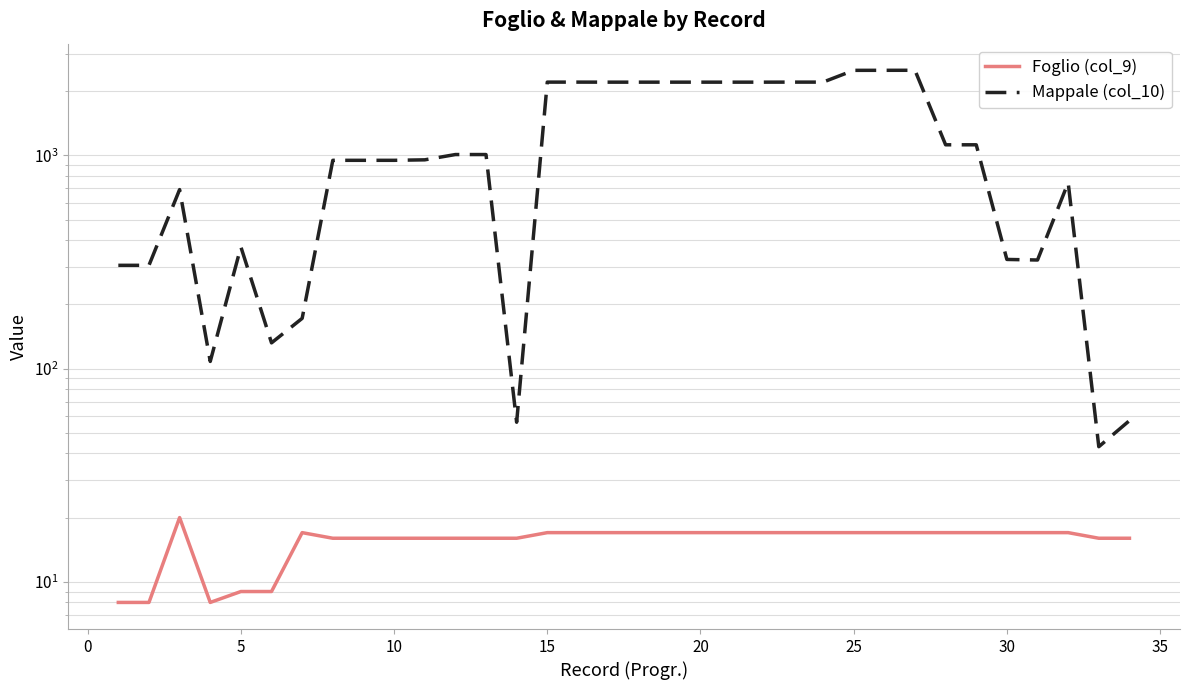

What is the sum of all Mappale (col_10) values?

41263